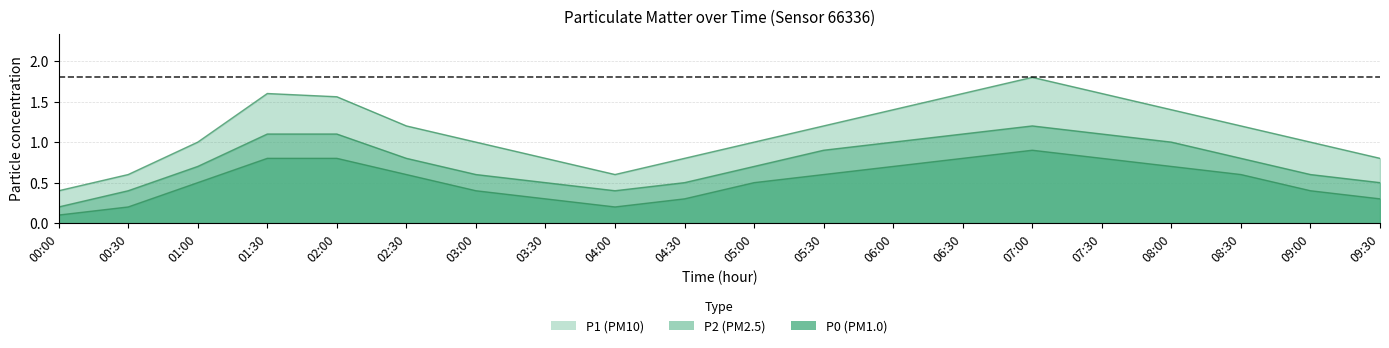

Does the chart have visible grid lines?

Yes